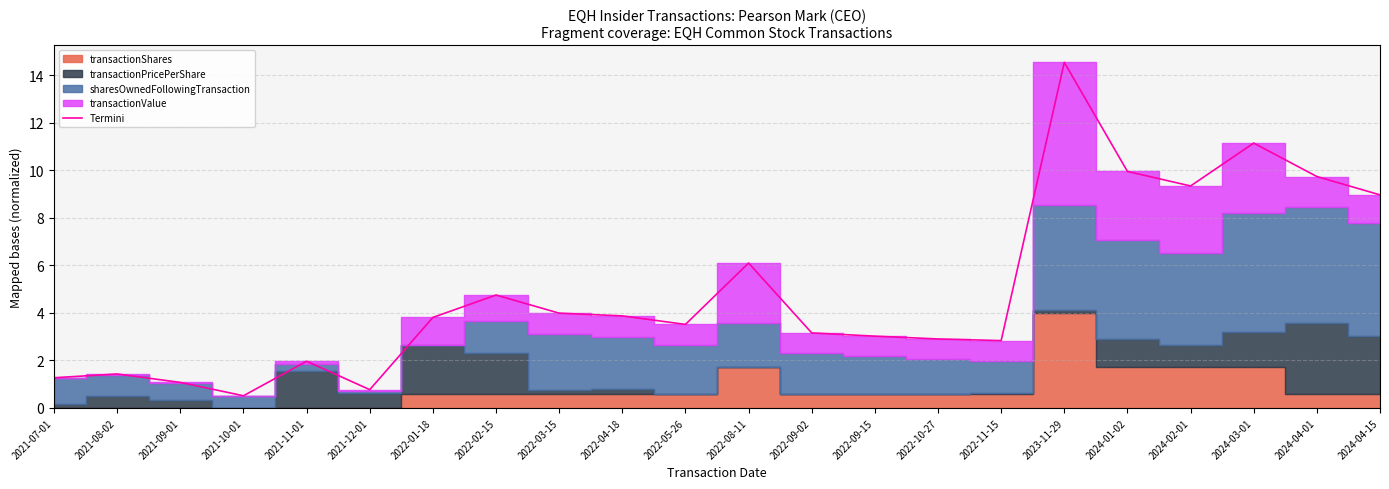

How many lines are shown in the chart?

1